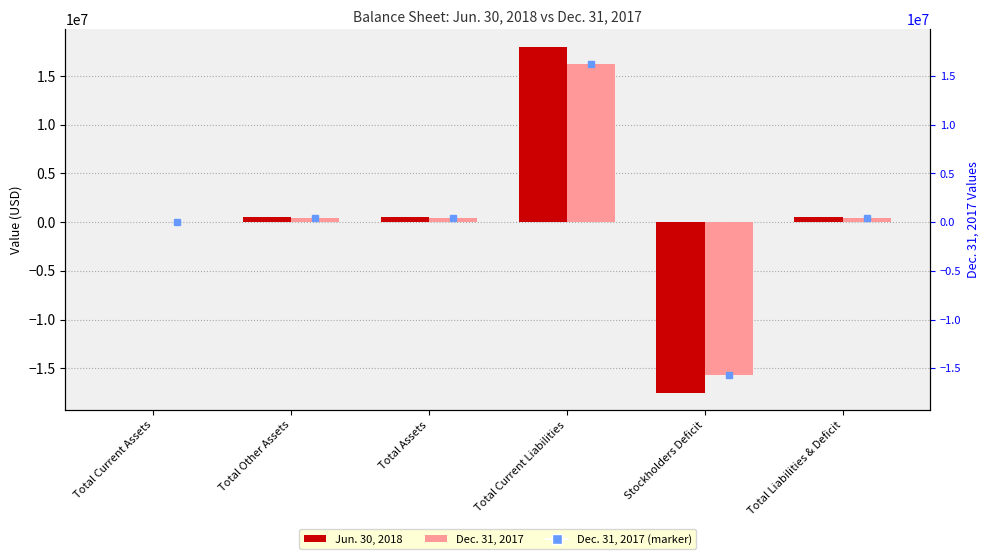

How many data points in Jun. 30, 2018 are less than 535429?

3